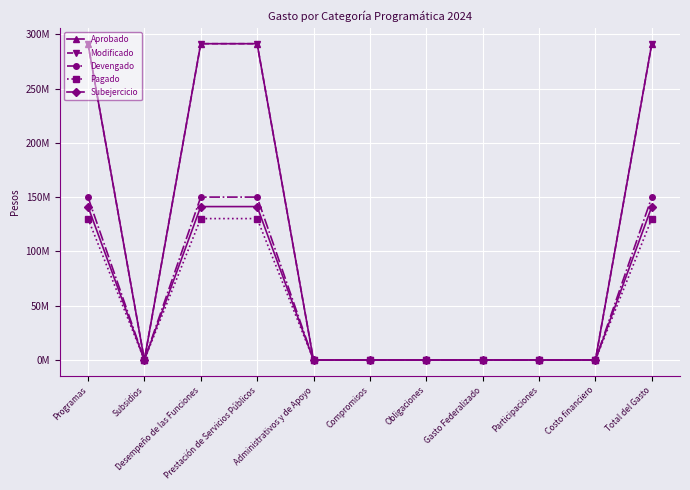

Is this an area chart (filled region under the line)?

No